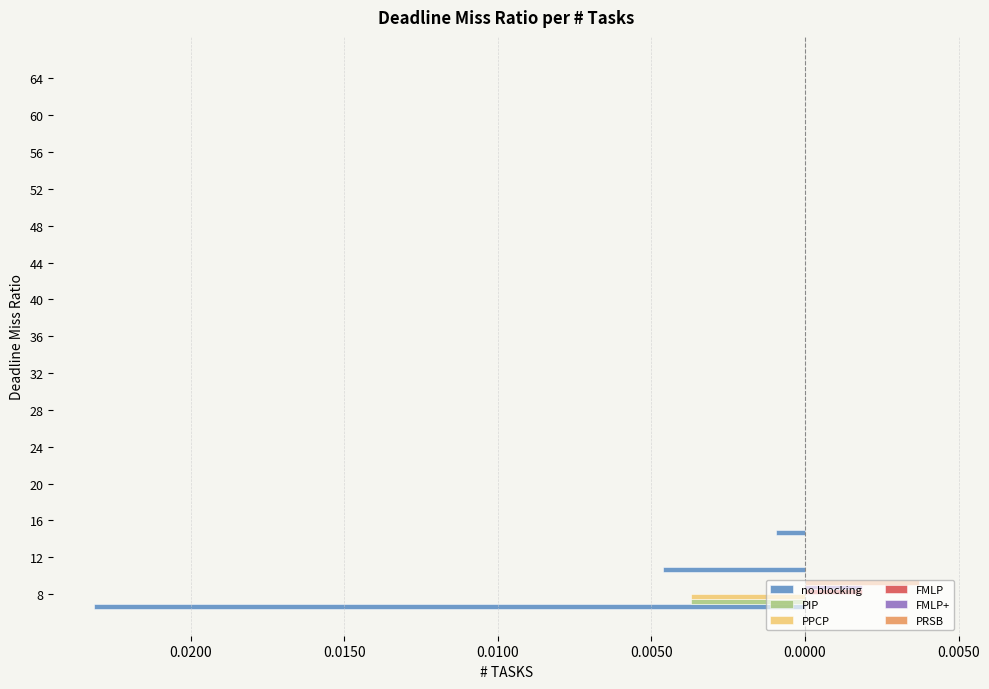

What are all the series names shown in the legend?

no blocking, PIP, PPCP, FMLP, FMLP+, PRSB